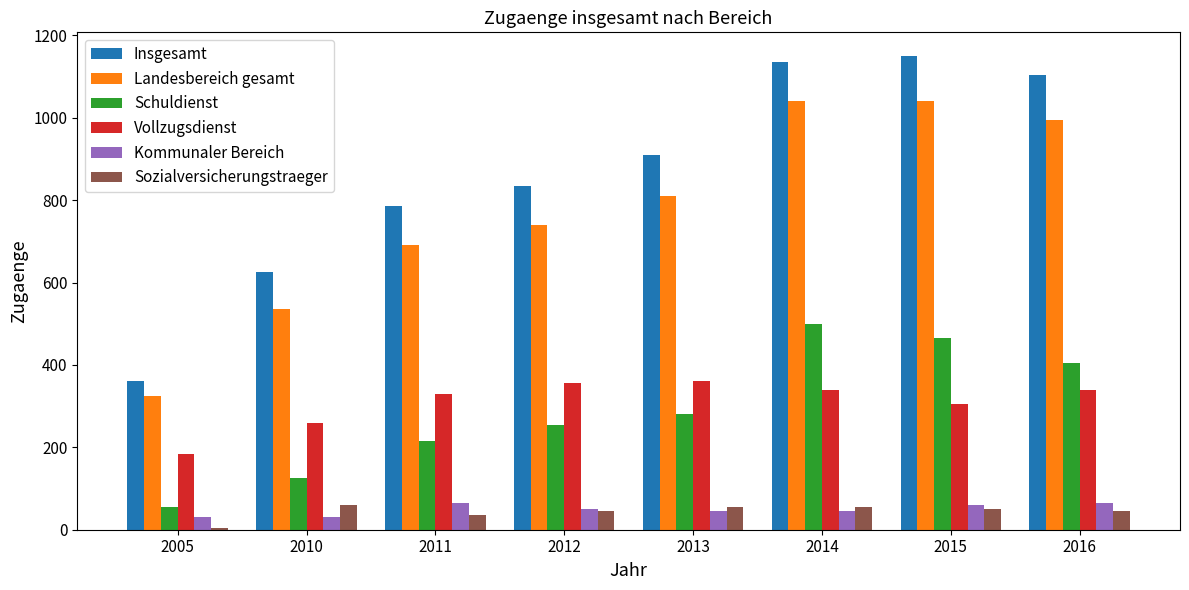

What is the sum of all Insgesamt values?

6905